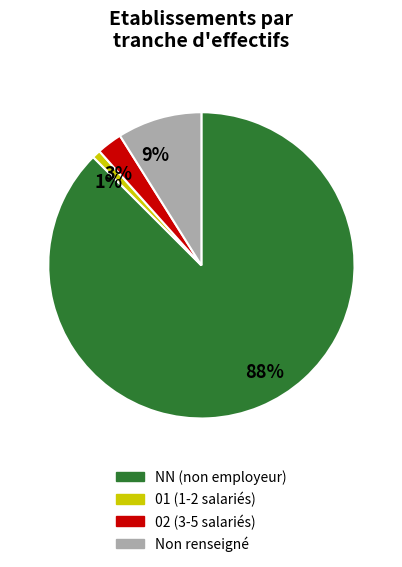

To the nearest percent, what is the difference between the 9% and 3% slice percentages?

6%